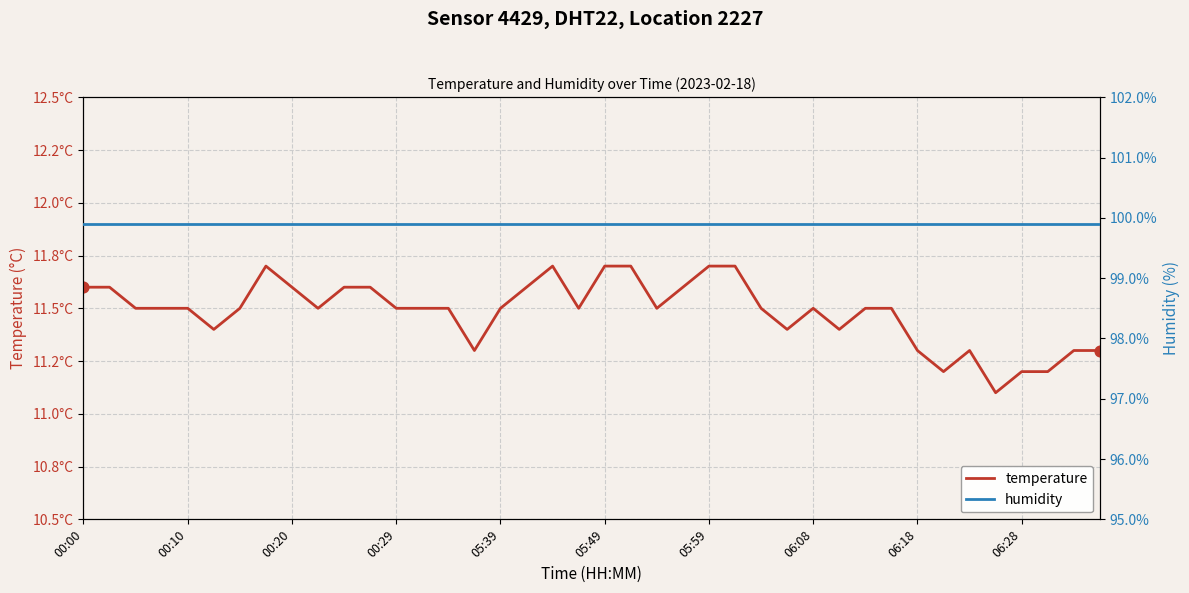

What is the total value across all series at 06:28?

111.1